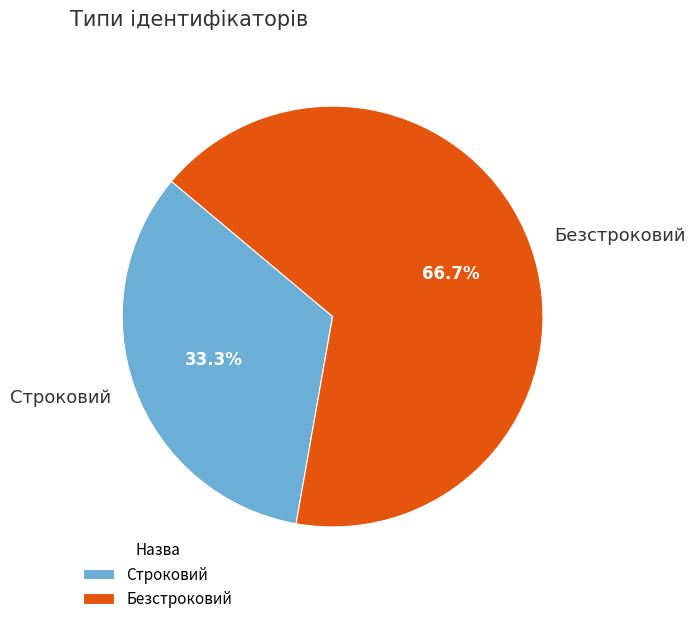

Rank the categories by value from highest to lowest.

Безстроковий, Строковий